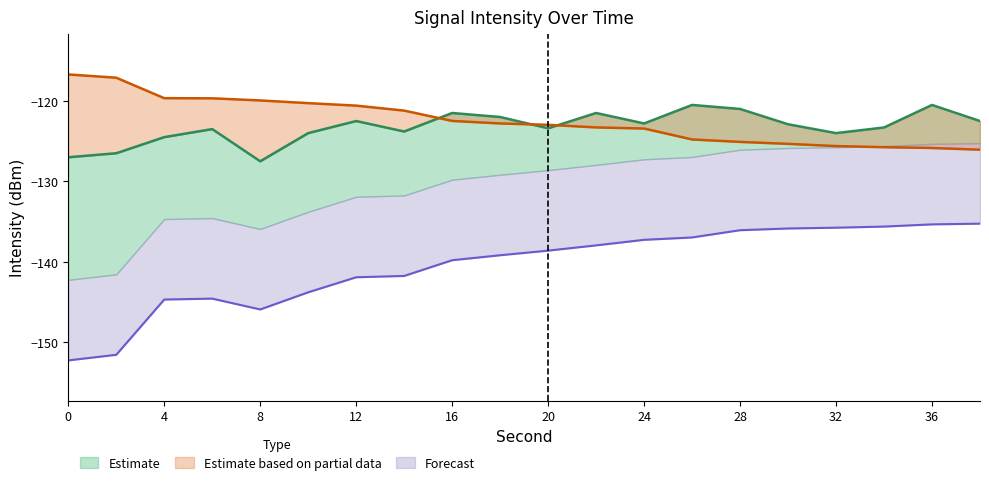

What is the approximate value of intensity_max at 22?

-123.3